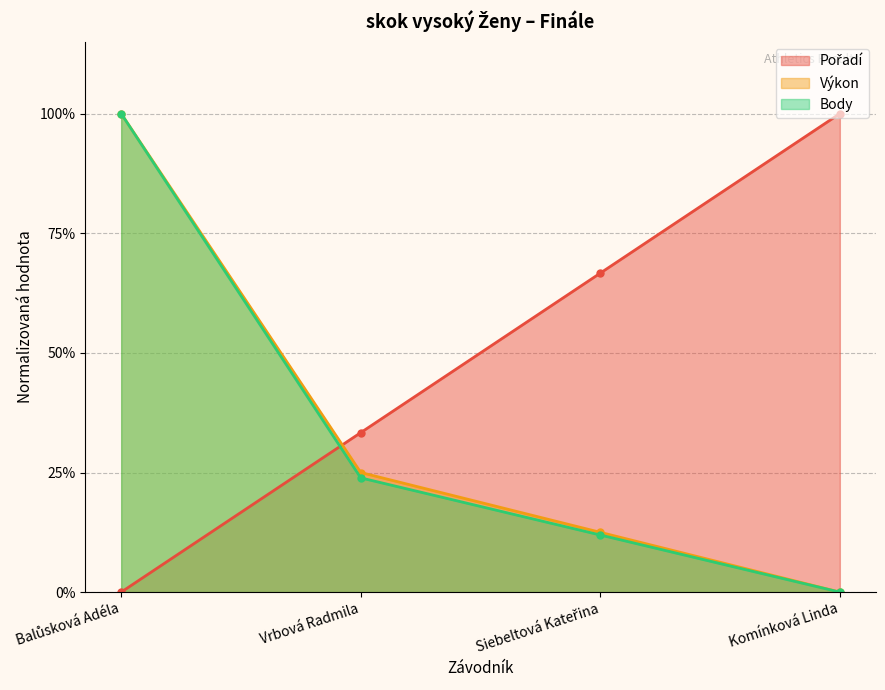

True or false: Pořadí and Výkon intersect in this chart.

True